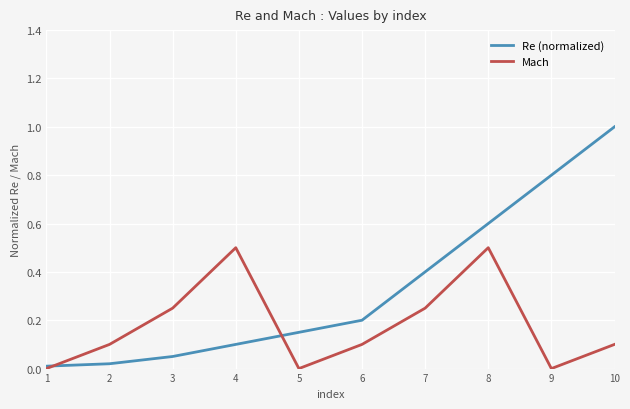

Is the value of Re (normalized) at 4 greater than the value of Mach at 5?

Yes